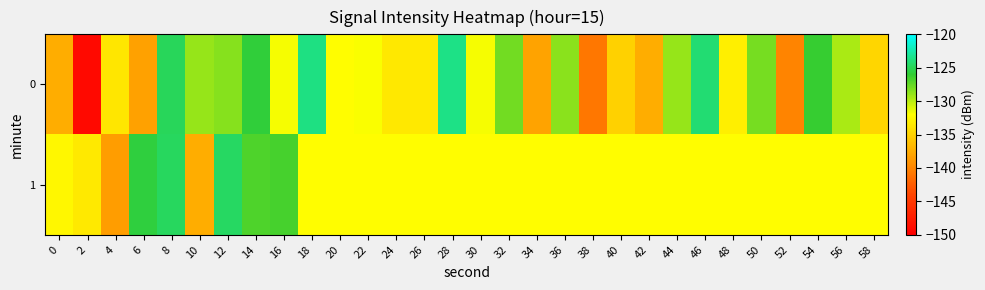

Reading right to left, what are all the values shown in this chart?

0: 58=-134.7	56=-129.6	54=-126.2	52=-140.0	50=-128.0	48=-133.1	46=-124.2	44=-129.0	42=-137.5	40=-135.1	38=-140.8	36=-128.6	34=-138.2	32=-127.9	30=-131.8	28=-123.5	26=-133.4	24=-133.5	22=-131.9	20=-132.1	18=-123.7	16=-131.8	14=-125.8	12=-128.4	10=-128.9	8=-124.8	6=-138.3	4=-133.6	2=-149.1	0=-137.4
1: 58=-132.1	56=-132.1	54=-132.1	52=-132.1	50=-132.1	48=-132.1	46=-132.1	44=-132.1	42=-132.1	40=-132.1	38=-132.1	36=-132.1	34=-132.1	32=-132.1	30=-132.1	28=-132.1	26=-132.1	24=-132.1	22=-132.1	20=-132.1	18=-132.1	16=-126.7	14=-126.9	12=-124.6	10=-137.4	8=-124.7	6=-125.7	4=-138.5	2=-133.4	0=-132.5